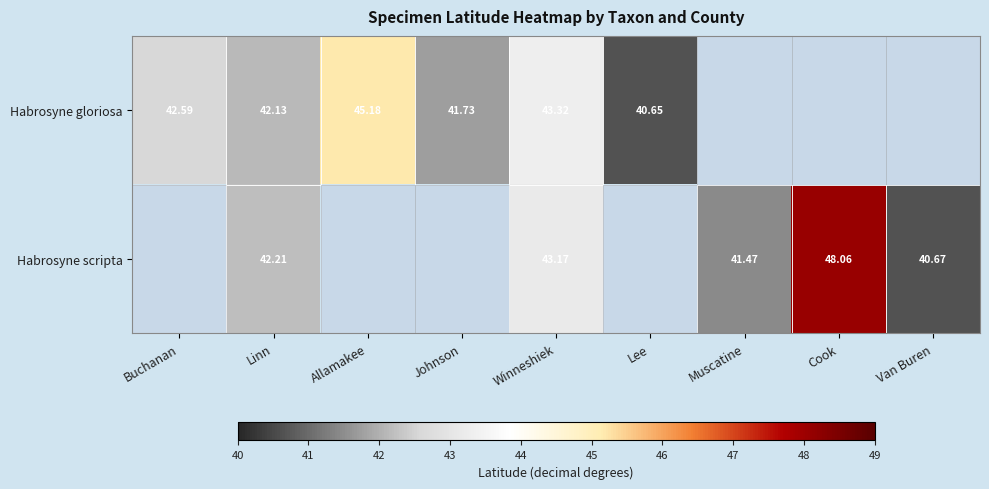

How many values in Habrosyne scripta are above zero?

5